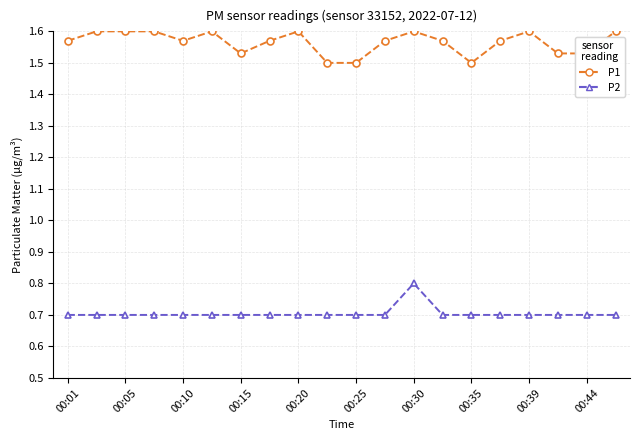

At how many categories does at least one series exceed 1?

20